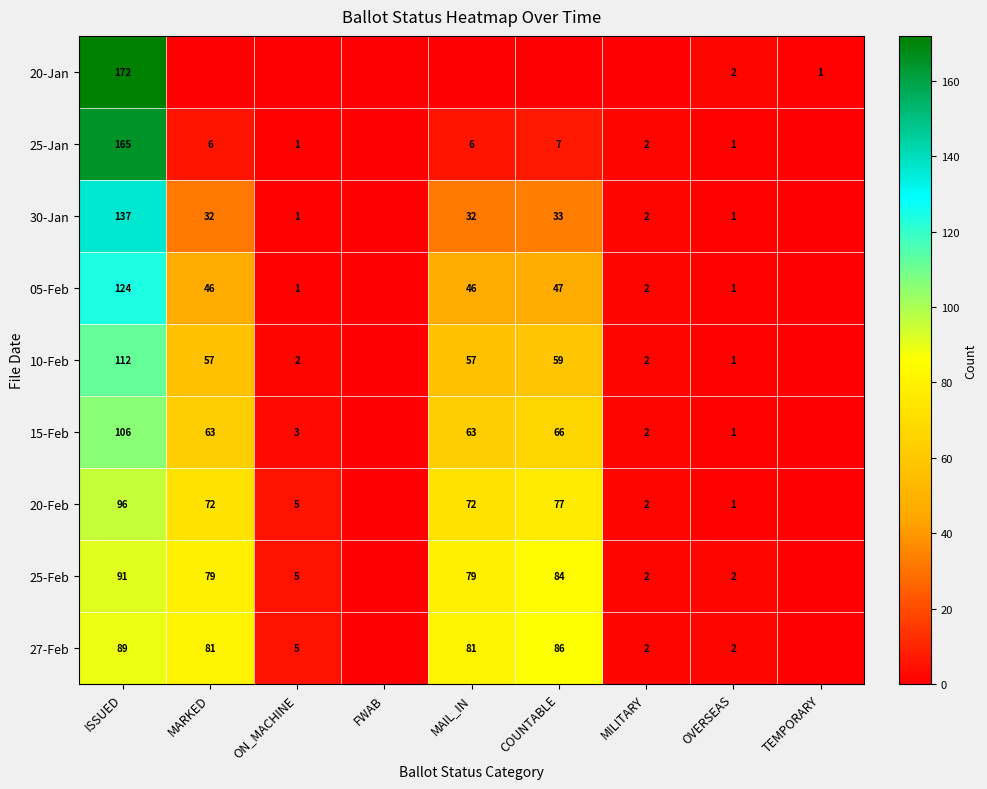

What is the sum of the 10-Feb values at MAIL_IN and COUNTABLE?

116